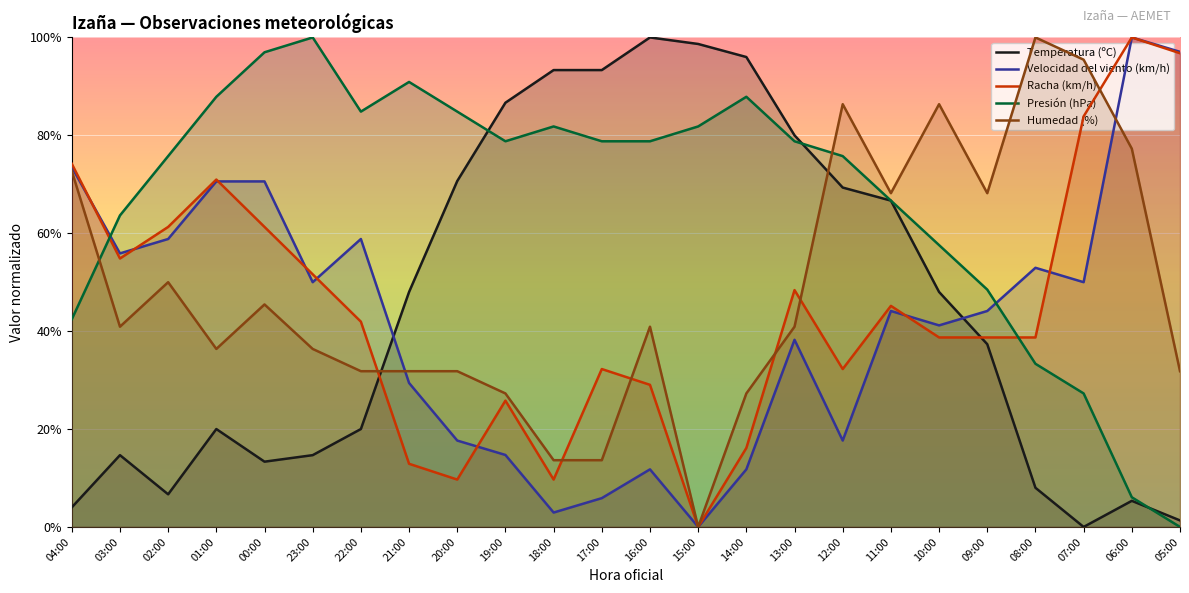

What are all the series names shown in the legend?

Temperatura (ºC), Velocidad del viento (km/h), Racha (km/h), Presión (hPa), Humedad (%)